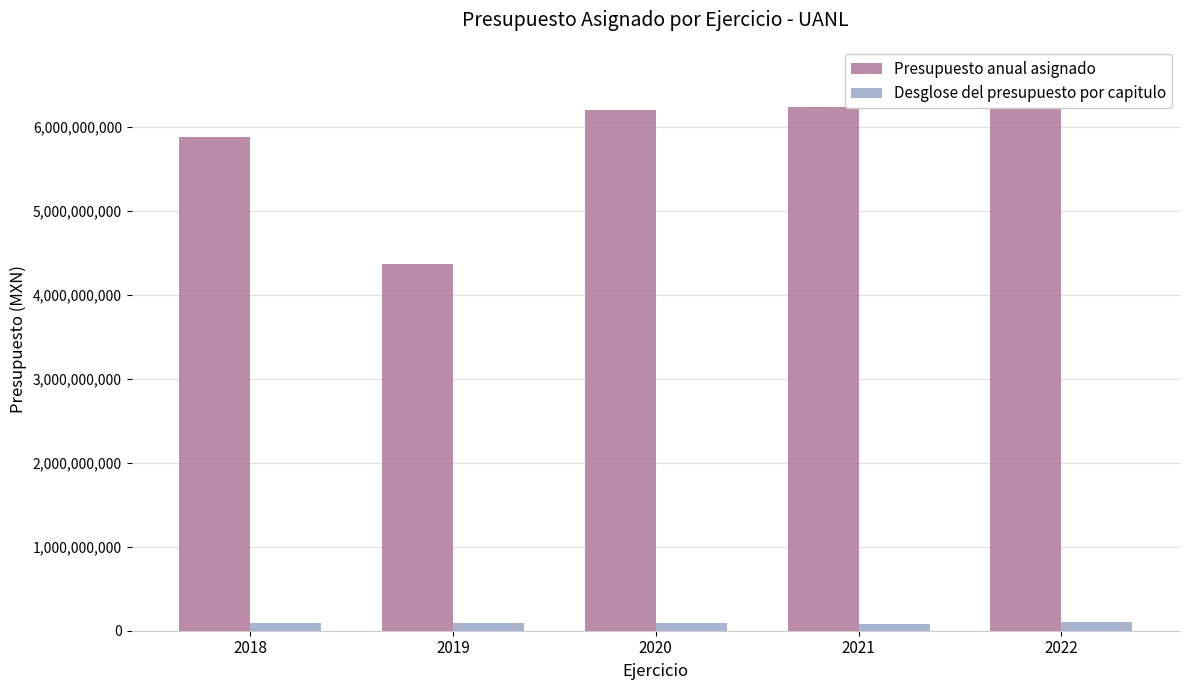

What is the total value across all series at 2020?

6287927619